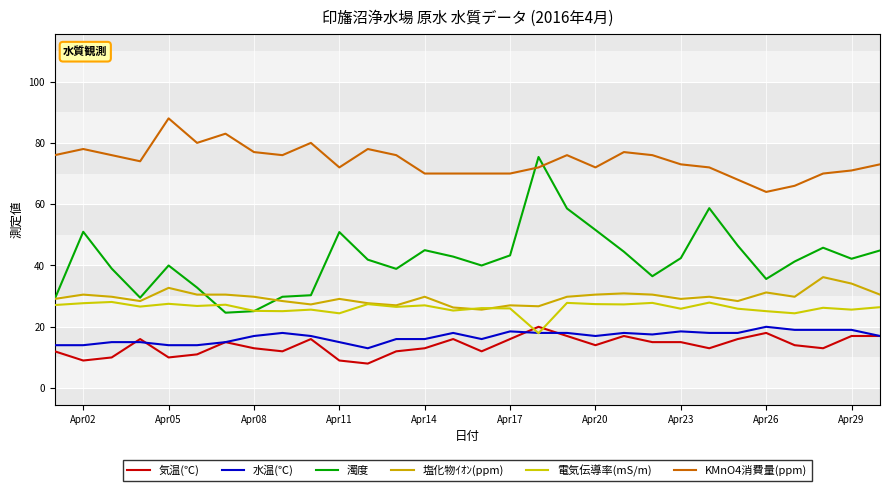

How many lines are shown in the chart?

6